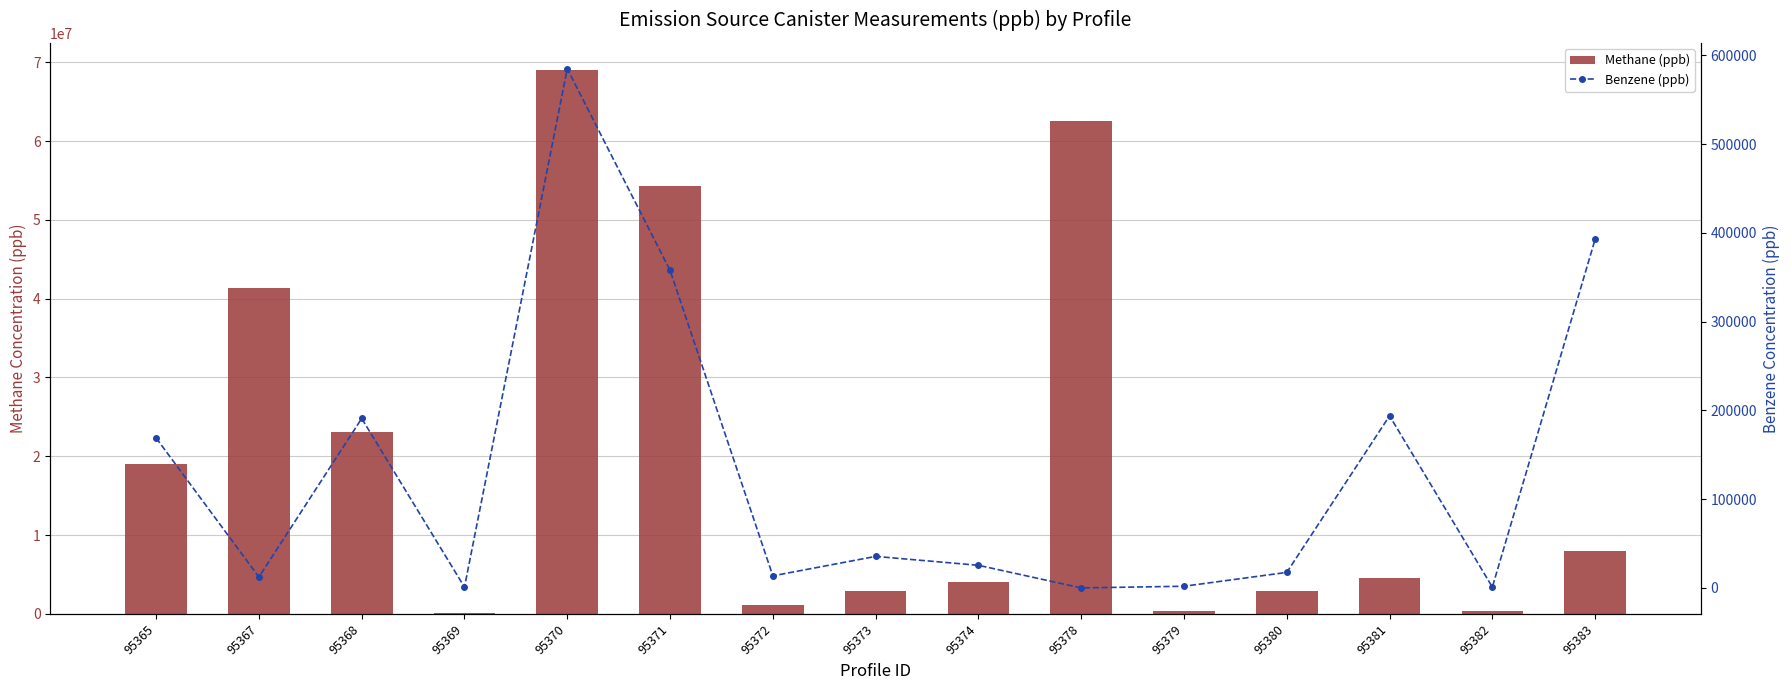

What is the difference between the Methane (ppb) values at 95369 and 95380?

2831380.0